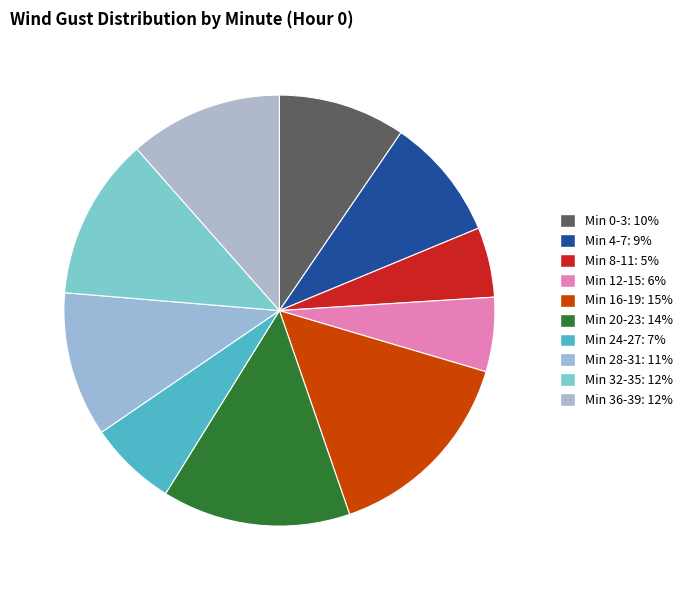

How many slices are in this pie chart?

10